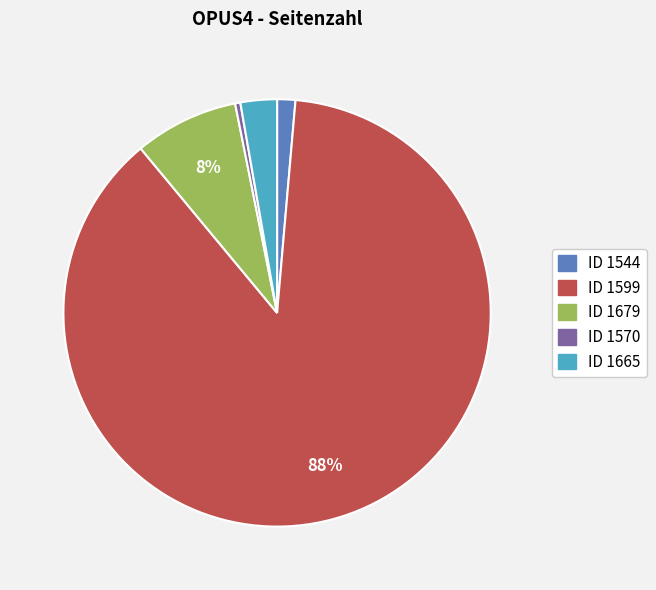

Is it true that ID 1544 is 1% of the pie?

True